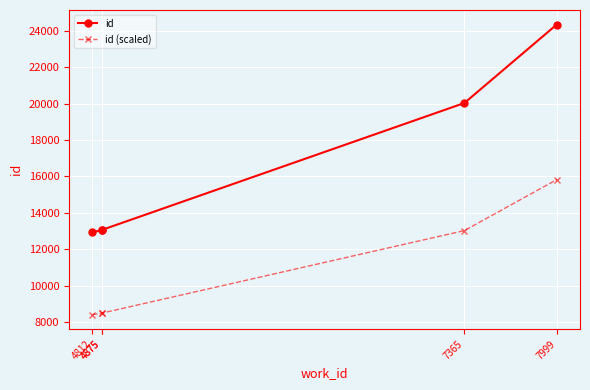

Which label corresponds to the smallest value in the chart?

4812